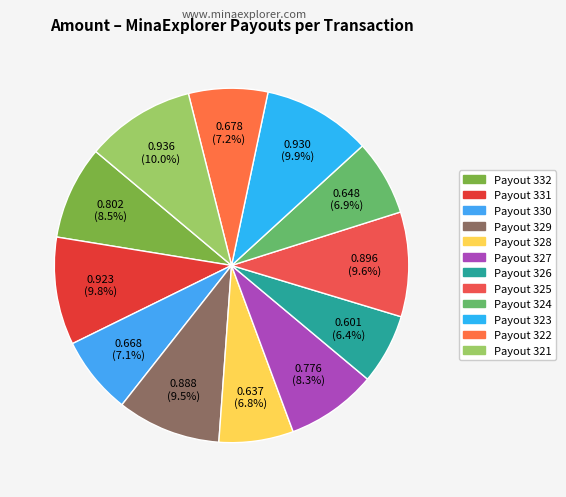

Is it true that Payout 327 is 8% of the pie?

True